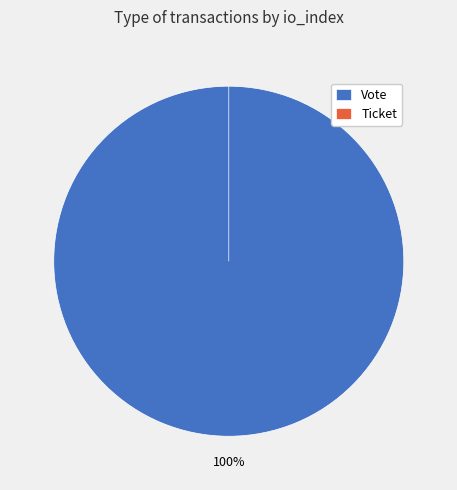

To the nearest percent, what percentage of the pie is Vote?

100%